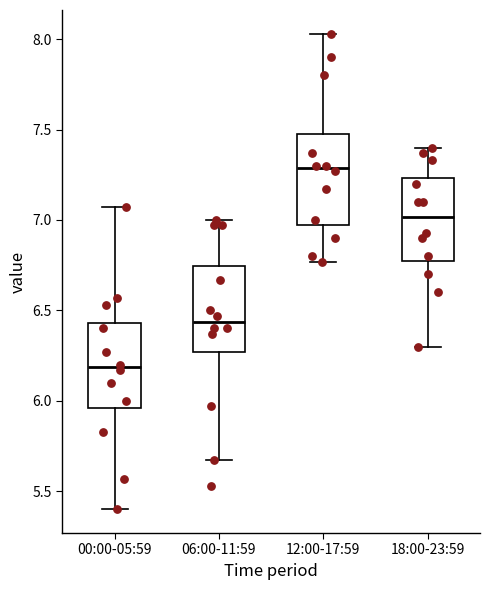

Reading left to right, read every box against the y-axis: the position of its median line, the range the box covers, and the ends of its whiskers. The values are not printed on the chart, so give them approximately, as read against the axis.

00:00-05:59: median 6.20, box 5.95 to 6.45, whiskers 5.40 to 7.05
06:00-11:59: median 6.45, box 6.25 to 6.75, whiskers 5.65 to 7.00
12:00-17:59: median 7.30, box 7.00 to 7.50, whiskers 6.75 to 8.05
18:00-23:59: median 7.00, box 6.80 to 7.25, whiskers 6.30 to 7.40